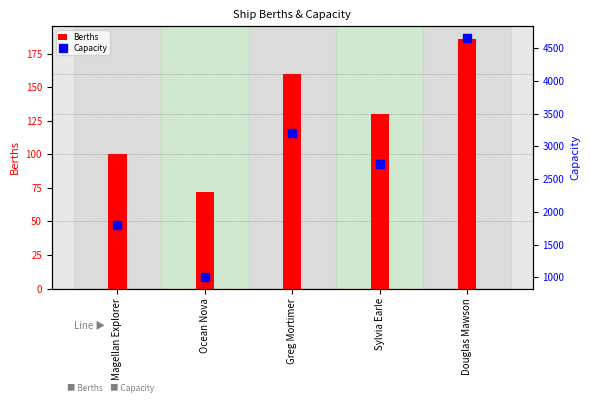

What is the total value across all series at Douglas Mawson?

4836